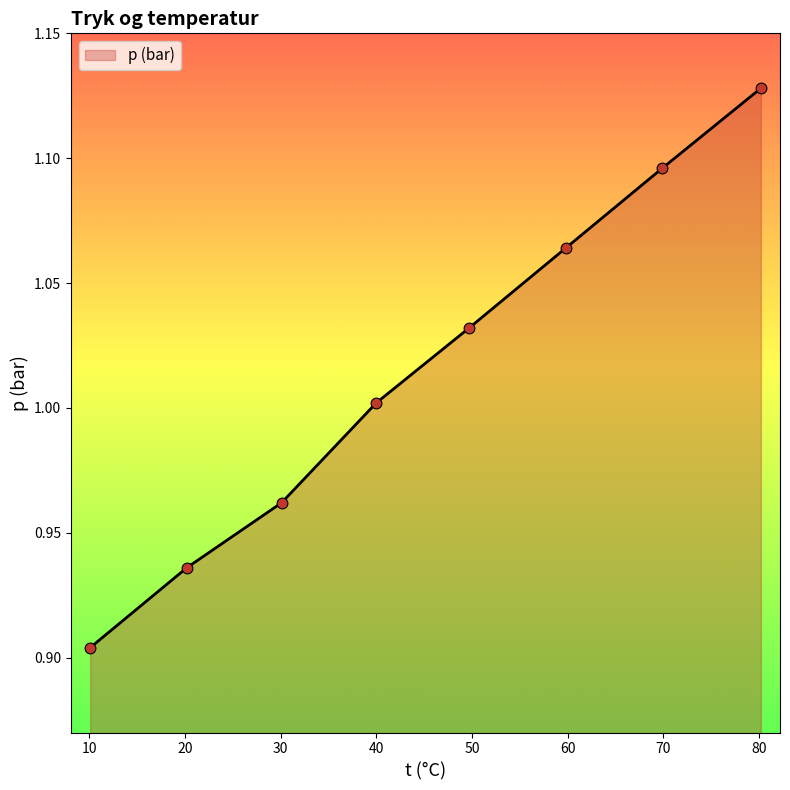

What is the sum of all values?

8.1